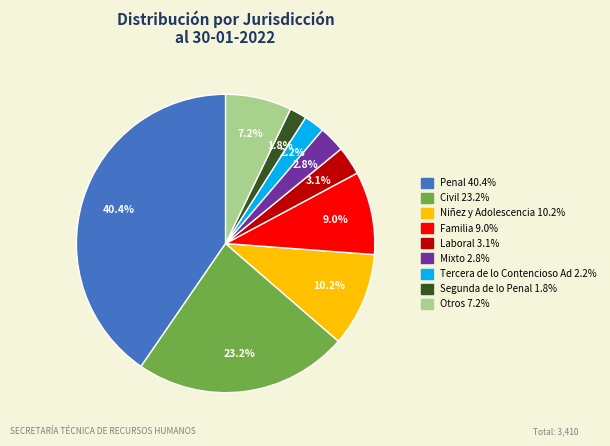

Is there a majority slice in this chart?

No